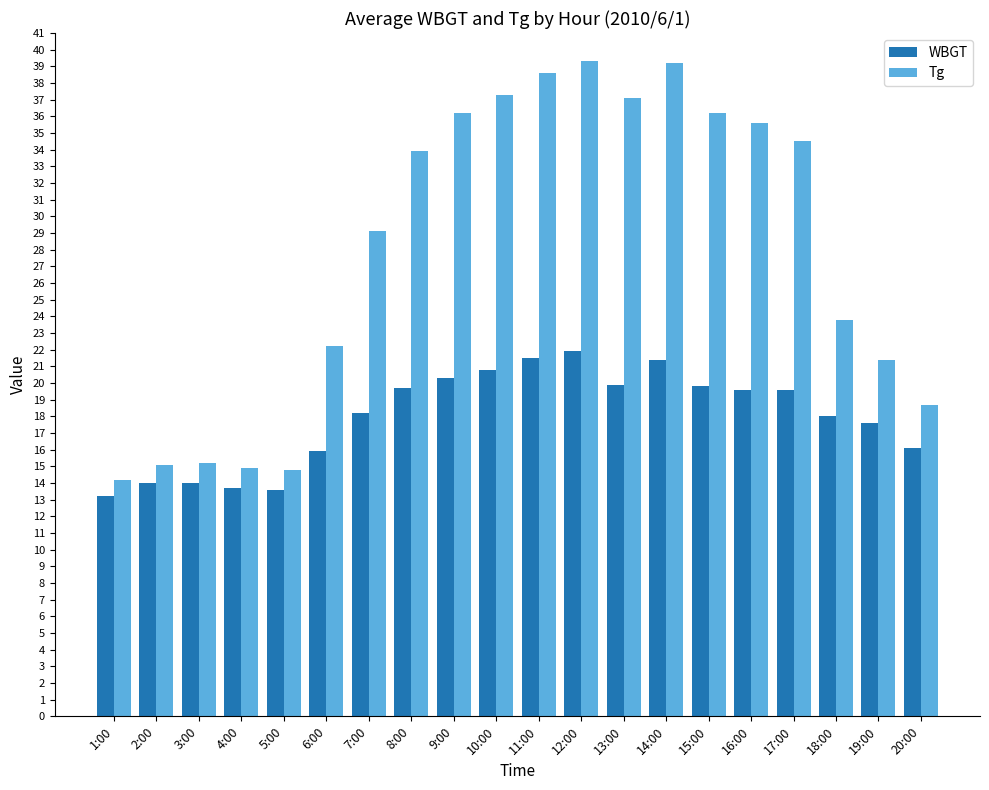

How many series are shown in this chart?

2